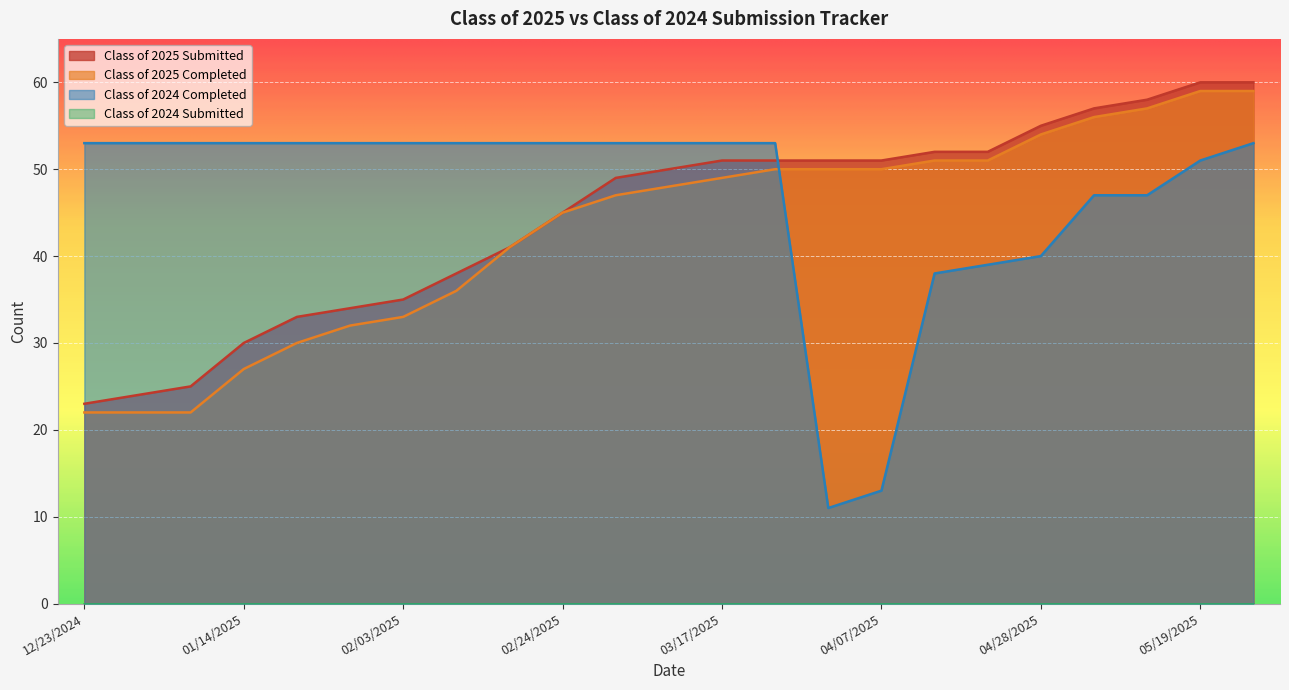

Is it true that Class of 2025 Completed equals 12 at 01/14/2025?

False